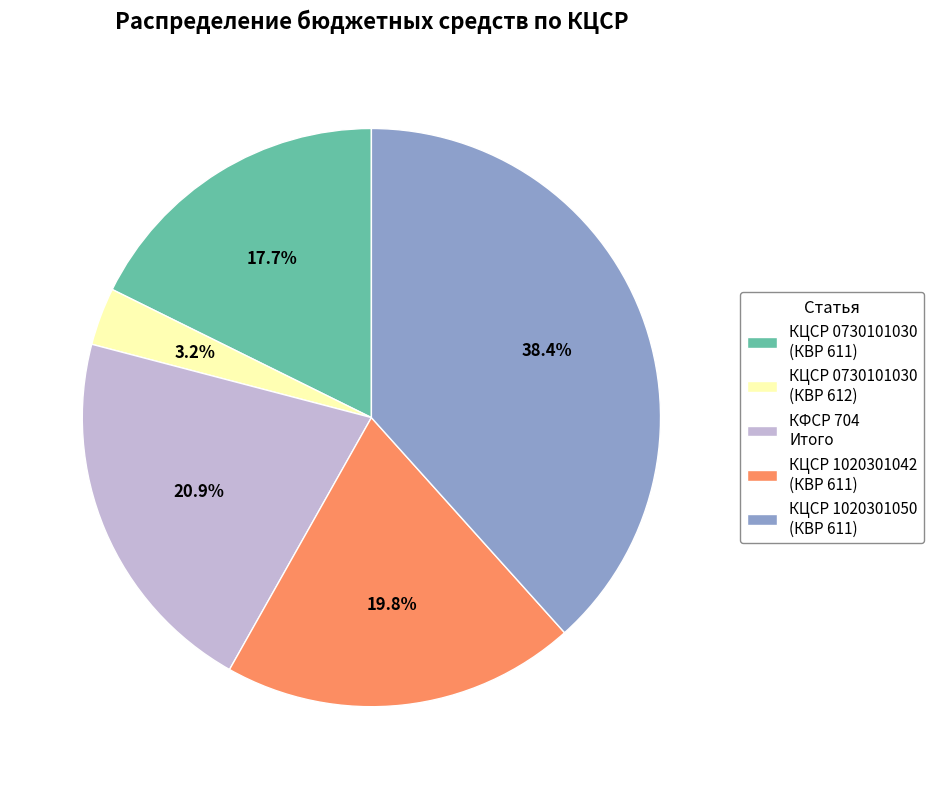

Rank the categories by value from highest to lowest.

КЦСР 1020301050 (КВР 611), КФСР 704 Итого, КЦСР 1020301042 (КВР 611), КЦСР 0730101030 (КВР 611), КЦСР 0730101030 (КВР 612)